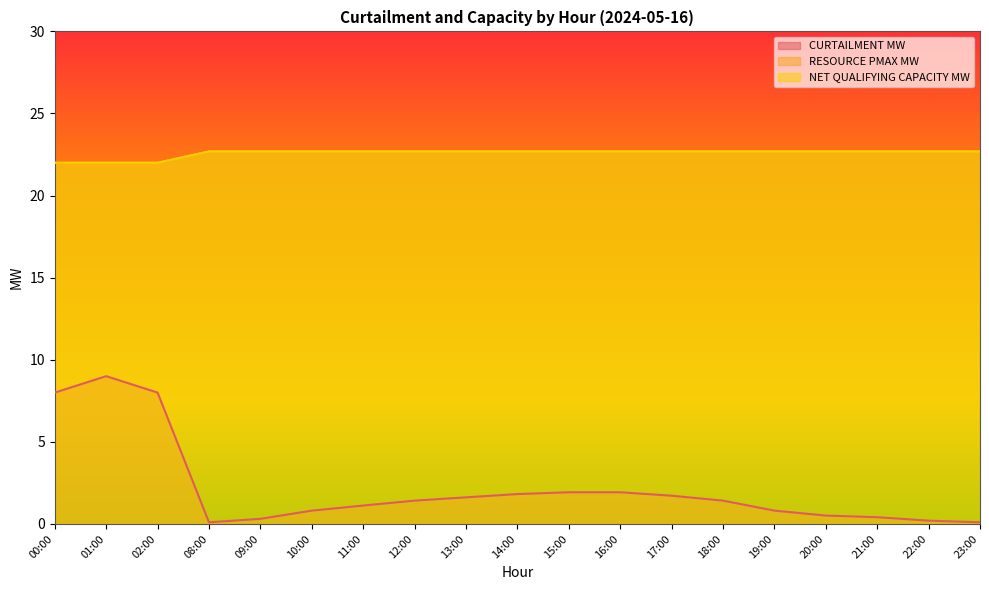

What is the greatest value displayed?

22.7